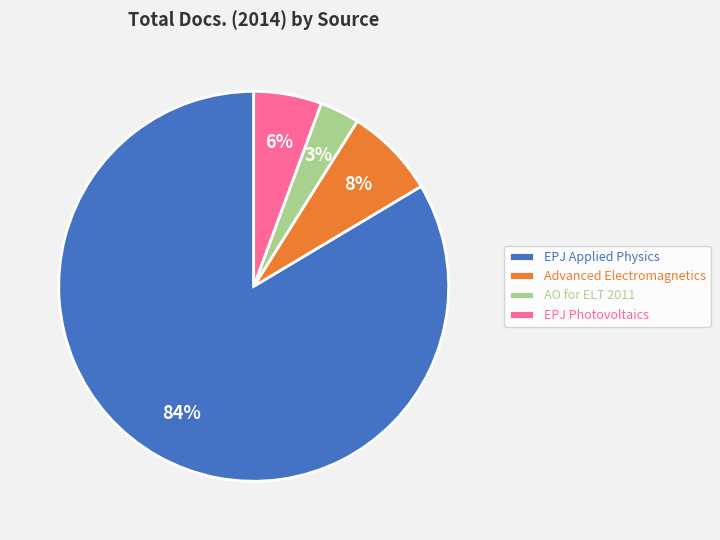

What is the smallest slice in the pie chart?

AO for ELT 2011